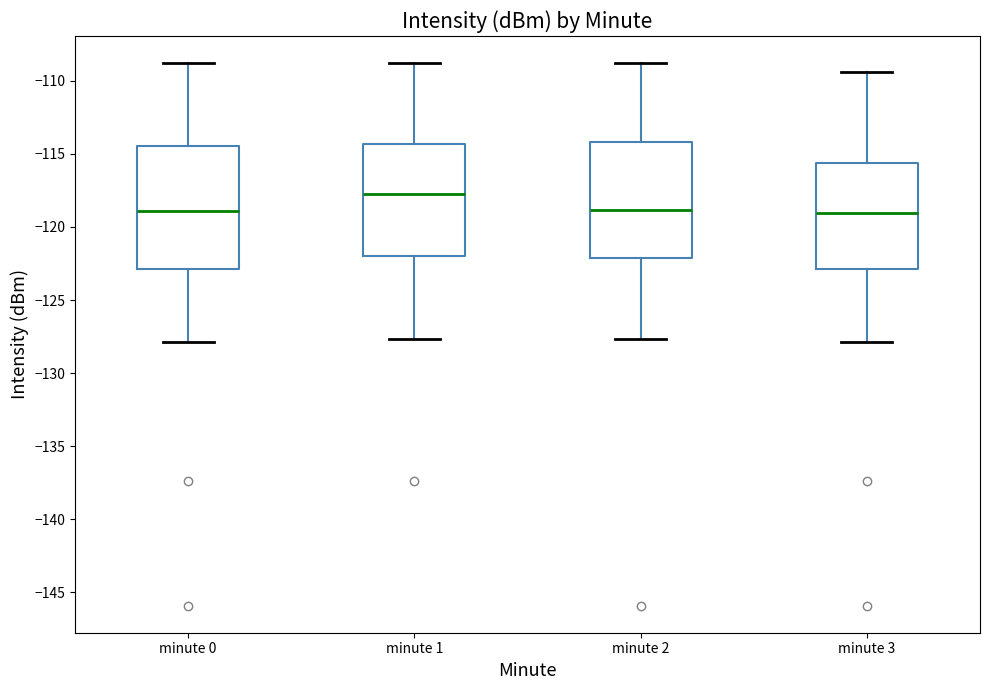

Comparing the boxes themselves (not the whiskers), which one is the tallest?

minute 0